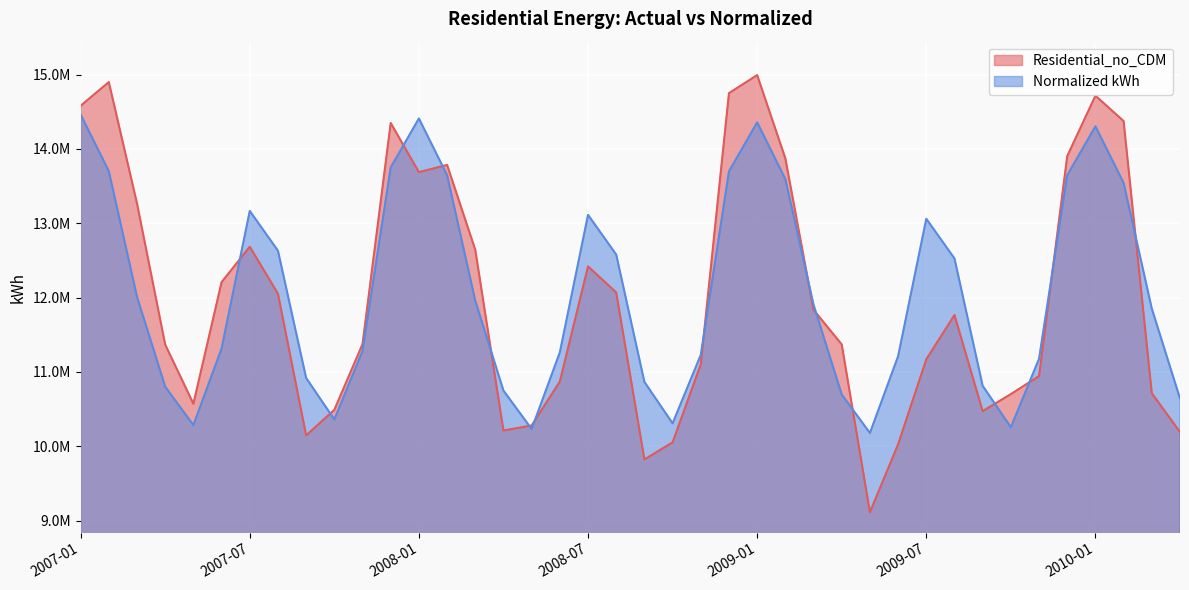

What is the value of the Residential_no_CDM point at the 40th from the left?

10191264.7